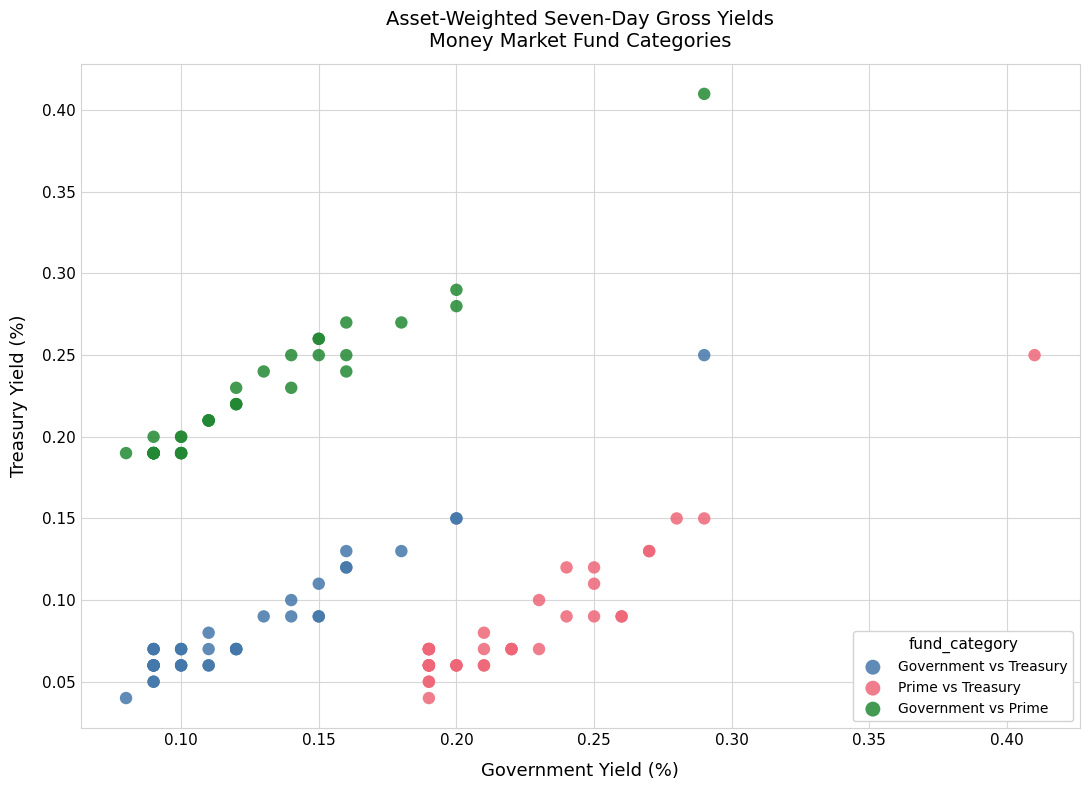

Which series has the largest Y range (max minus min)?

Government vs Prime